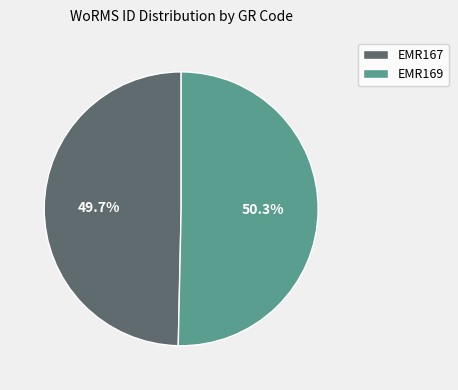

To the nearest percent, what is the difference between the EMR169 and EMR167 slice percentages?

1%